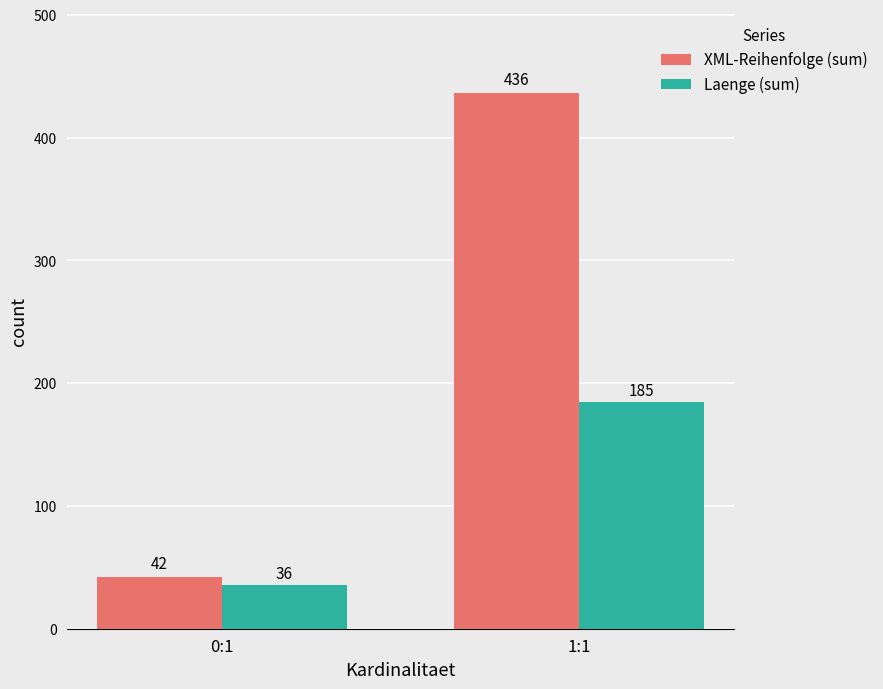

How many groups of bars are there?

2